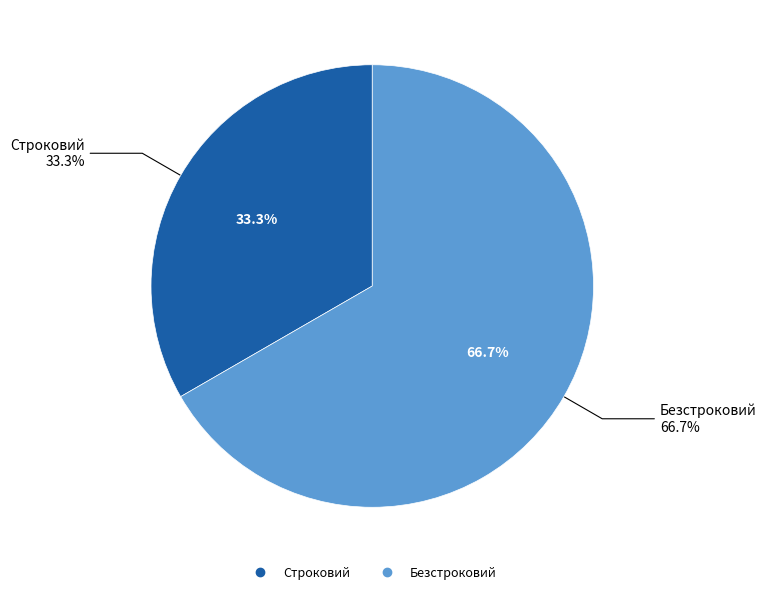

Approximately how many times larger is the value at Безстроковий compared to Строковий?

2.0